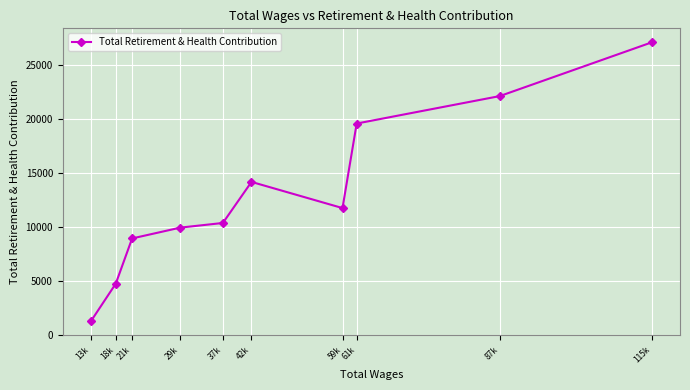

Is this an area chart (filled region under the line)?

No